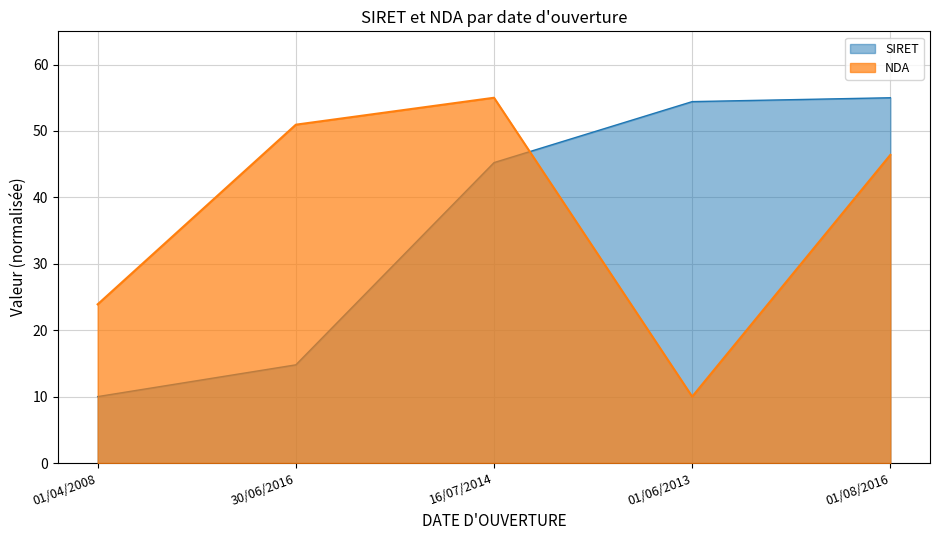

Which category has the lowest value in the NDA series?

01/06/2013